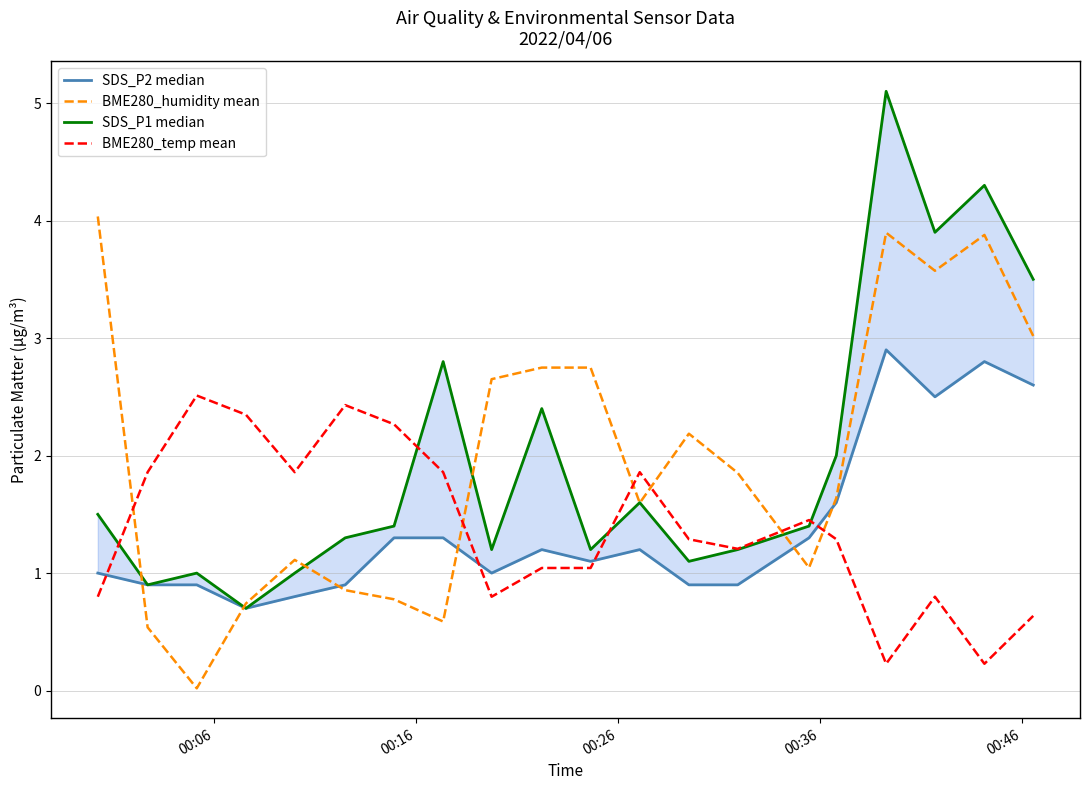

What is the highest value of the BME280_temp mean series?

2.5